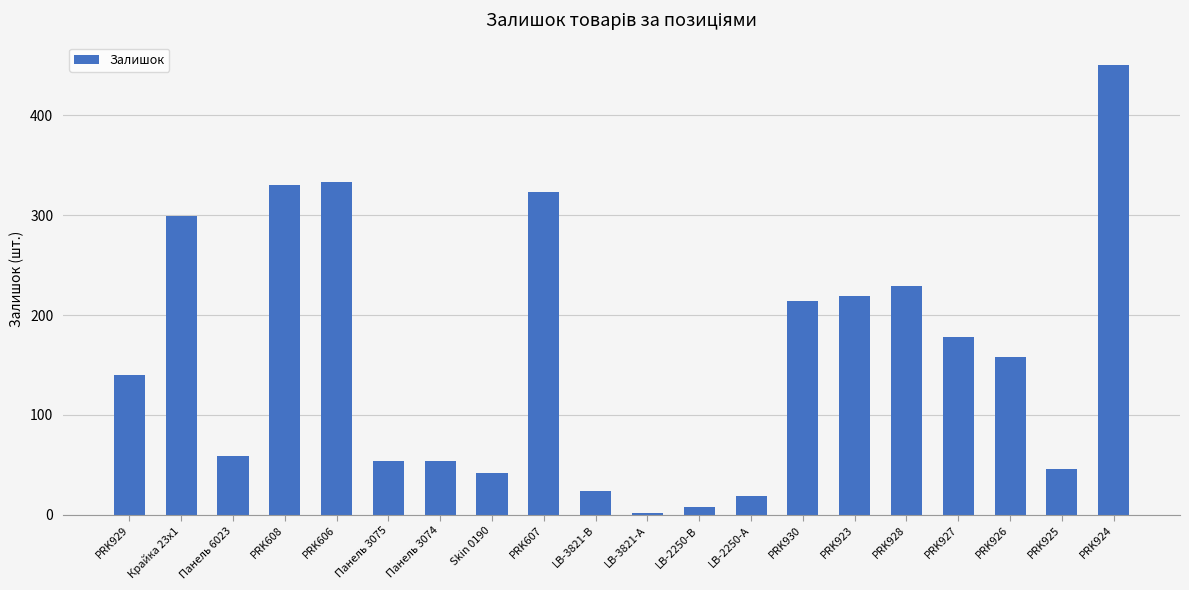

Are the bars horizontal?

No